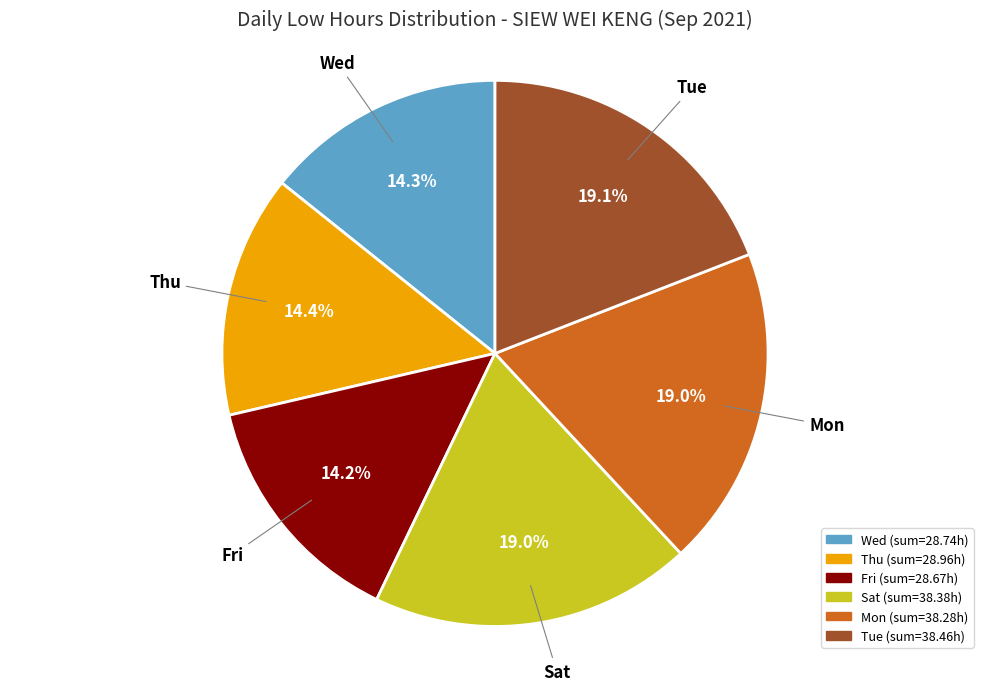

What is the total percentage of Tue and Wed?

33.4%